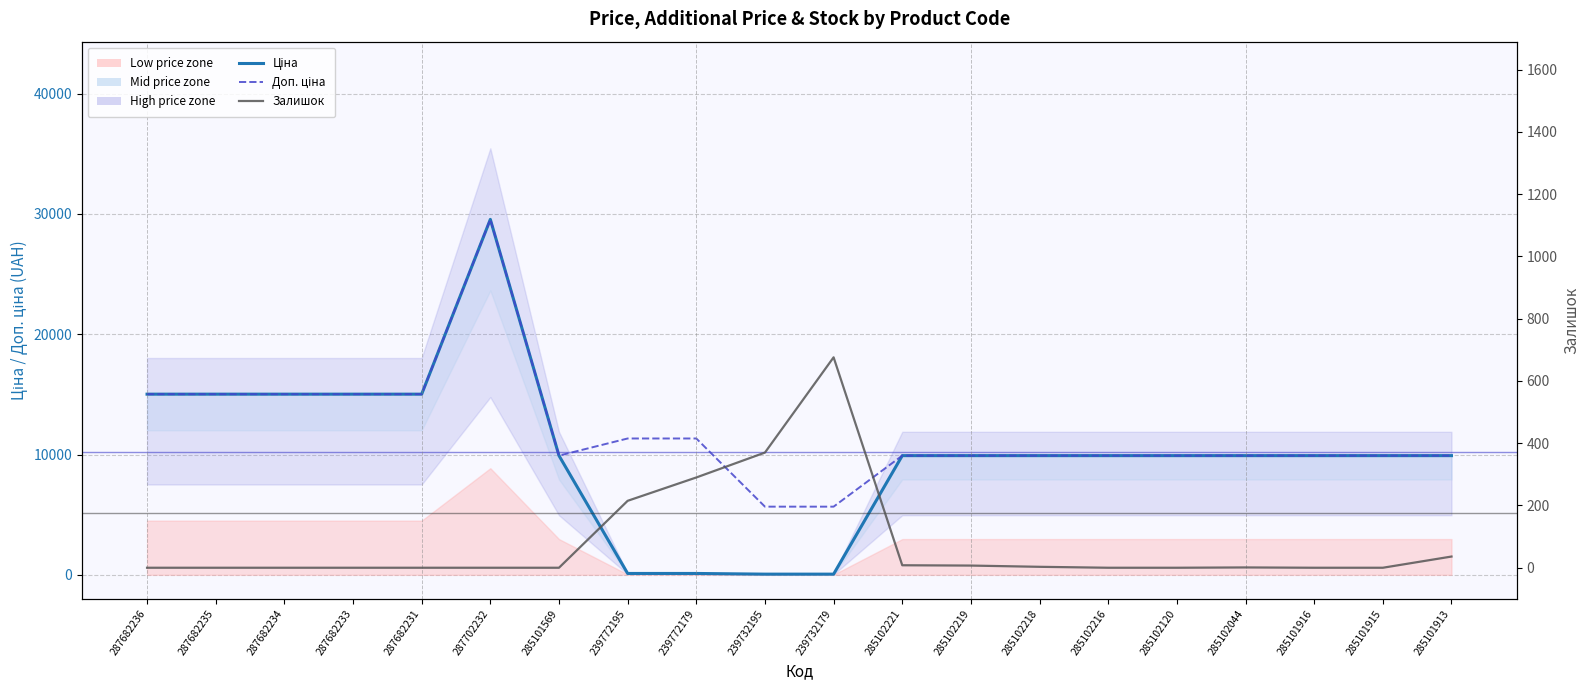

How many positive values does the Залишок series have?

9